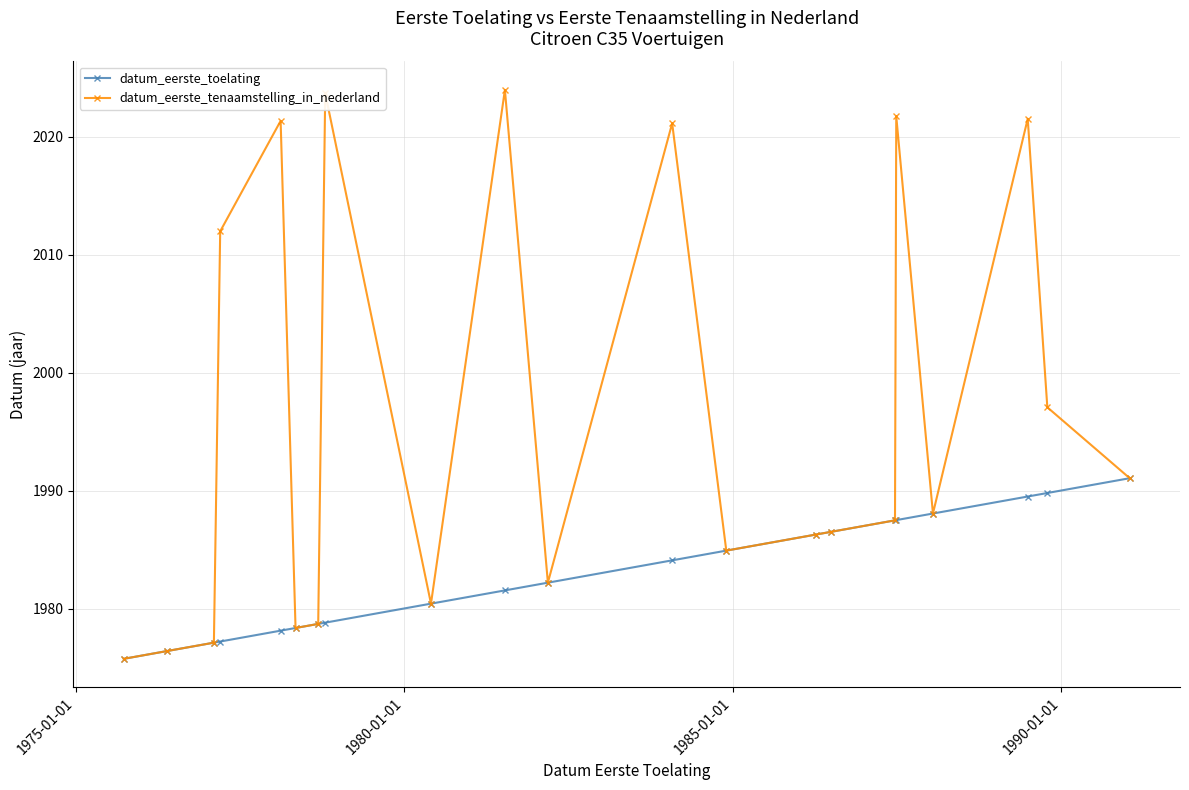

What is the lowest value of the datum_eerste_tenaamstelling_in_nederland series?

1975.7